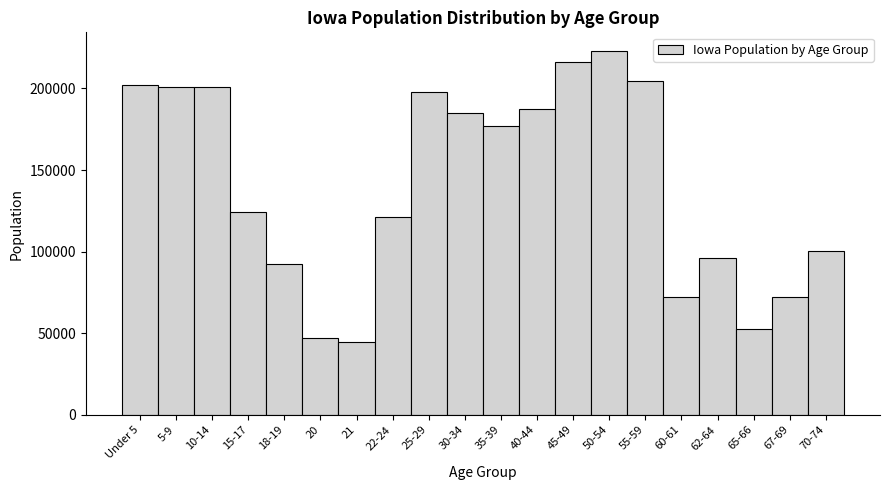

What is the difference between the values at 10-14 and 21?

156209